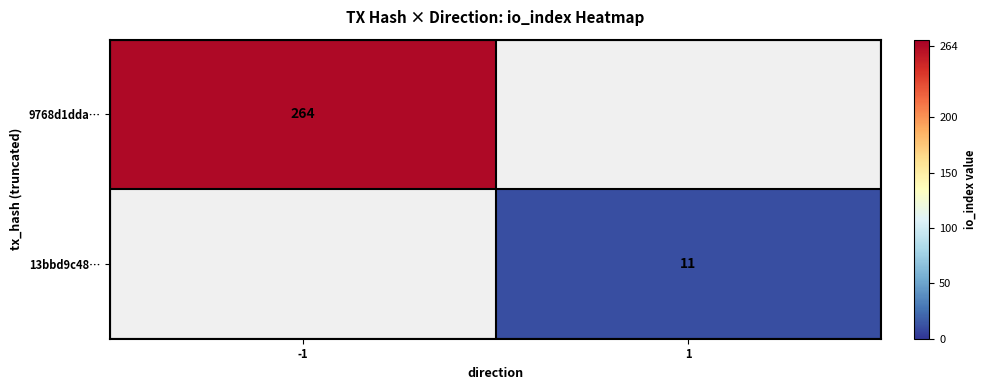

At how many categories does at least one series exceed 210?

1